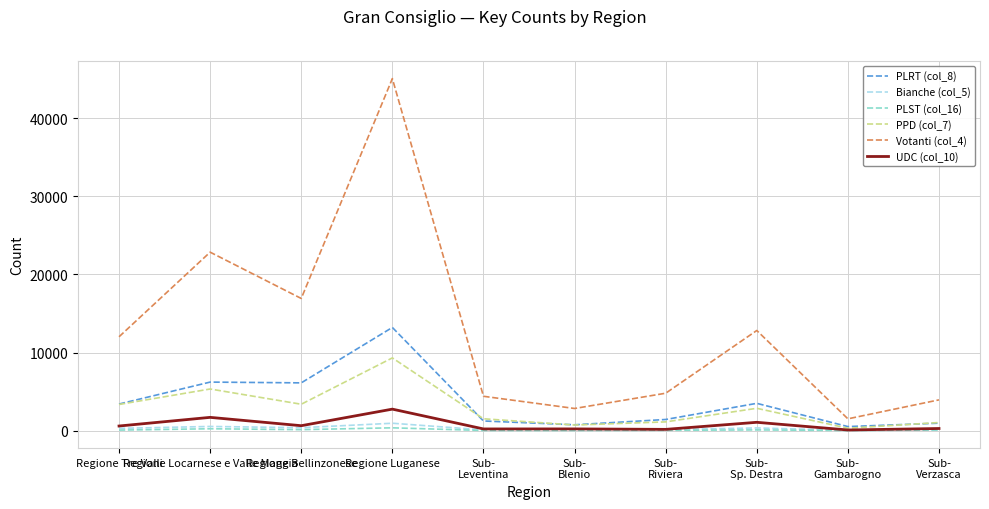

Which series has the widest spread of values?

Votanti (col_4)